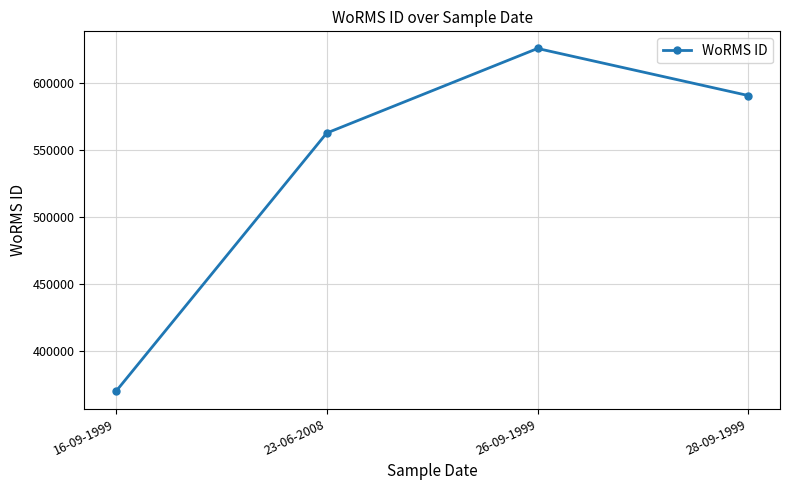

How many interior local peaks (higher than both neighbors) does the data have?

1